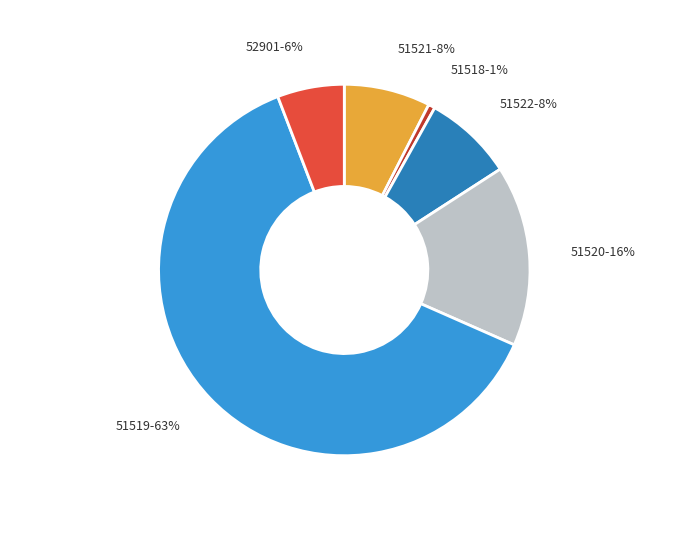

Count the number of slices in the pie.

6